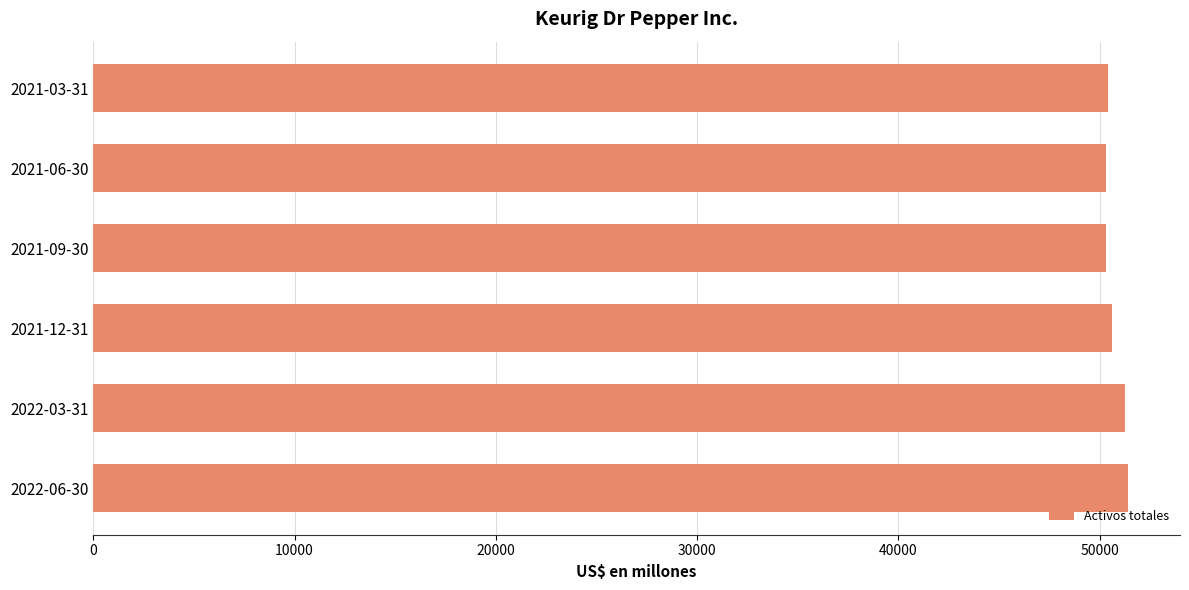

What is the smallest value displayed?

50330